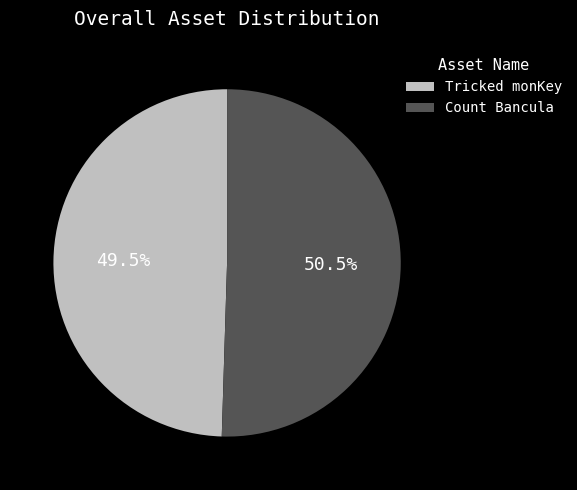

Which has a higher value, Tricked monKey or Count Bancula?

Count Bancula